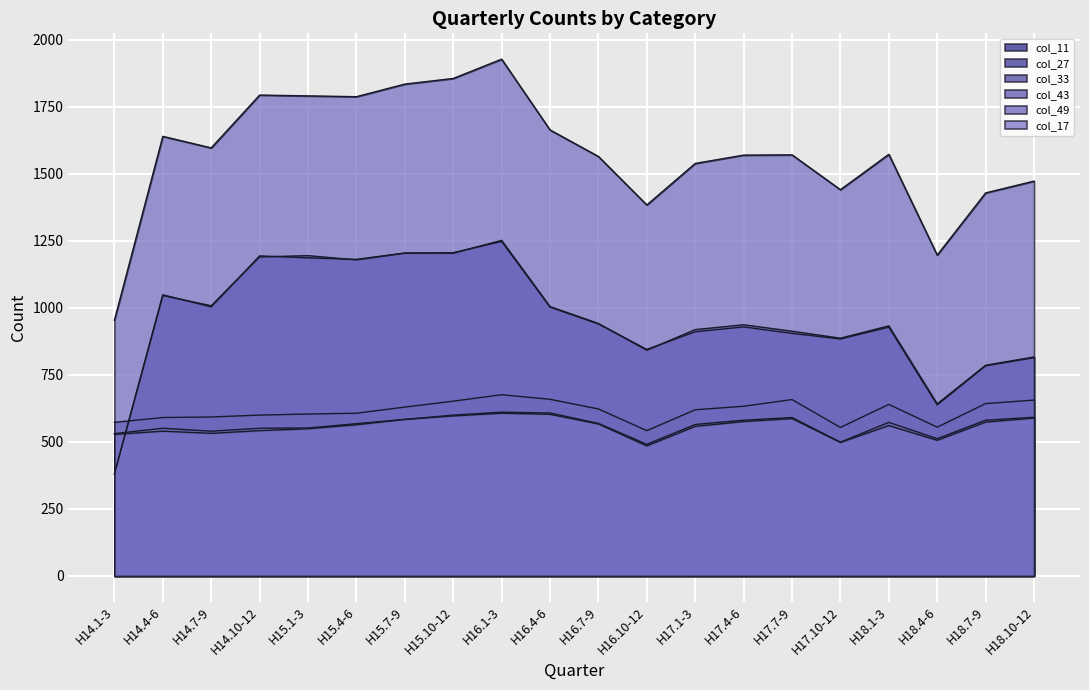

What is the spread (max minus min) of values at H14.1-3?

574